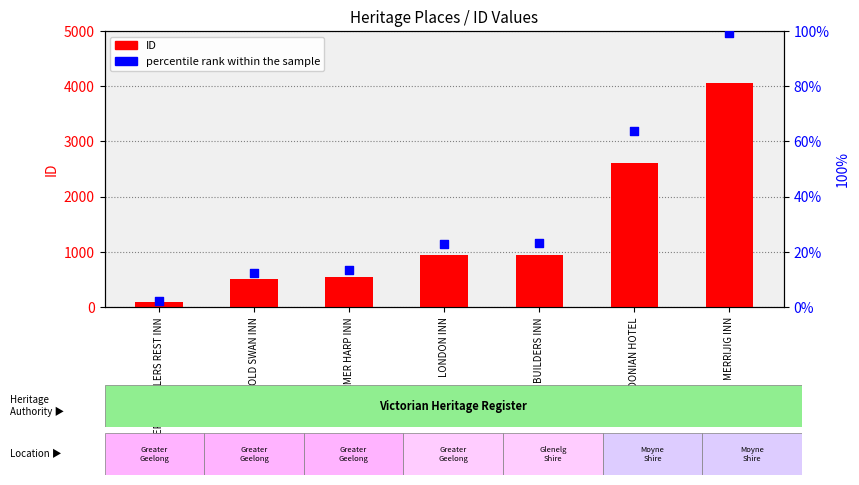

What is the total value across all series at LONDON INN?

959.9